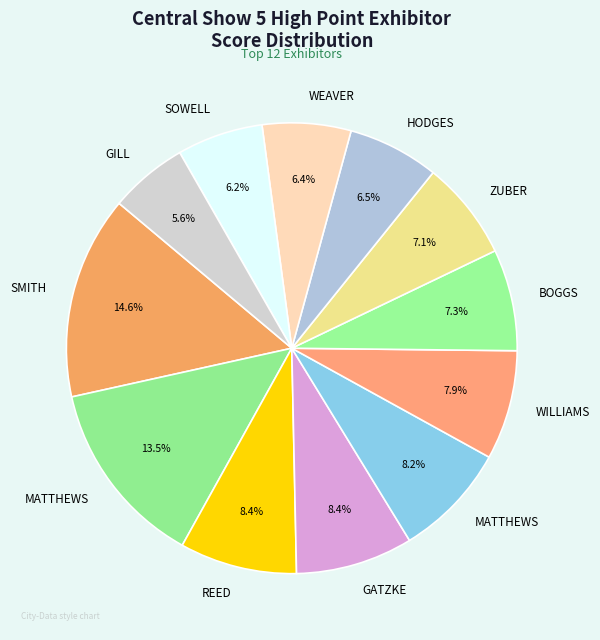

How many segments does this pie chart have?

12